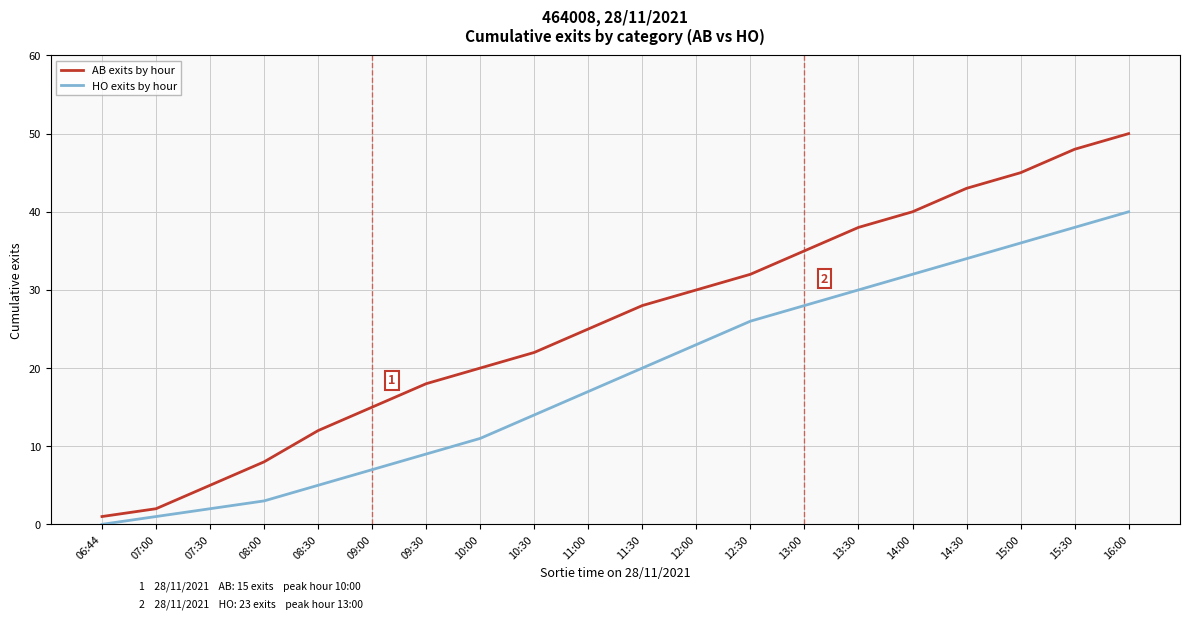

Rank the series at 09:00 from lowest to highest value.

HO exits by hour, AB exits by hour